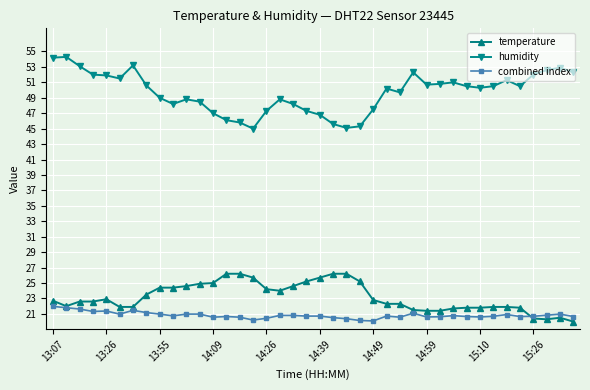

What is the highest value of the combined index series?

22.0